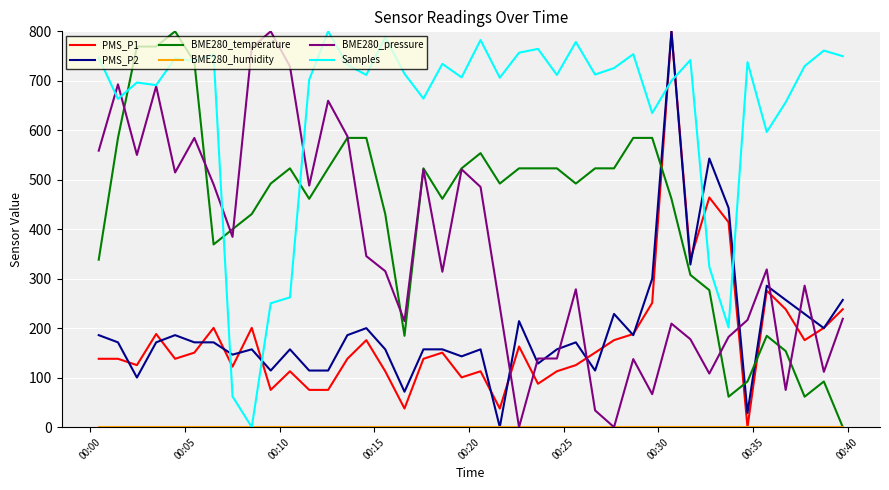

Which series has the largest total across all categories?

Samples